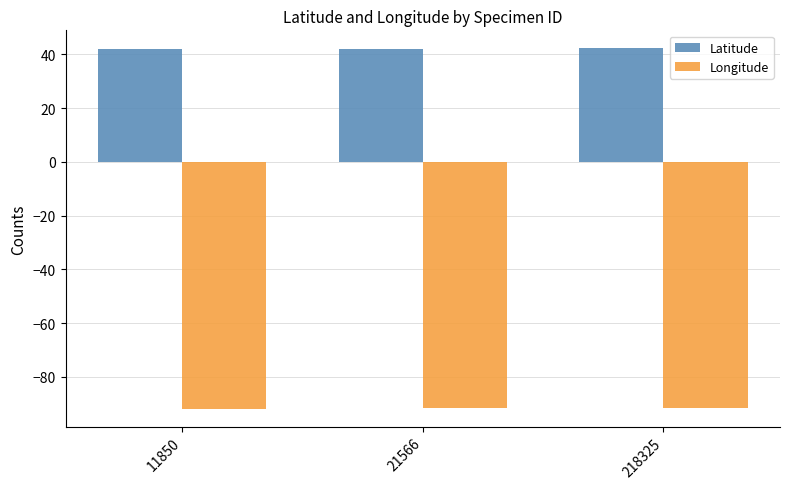

What is the average value of the Longitude series?

-91.7